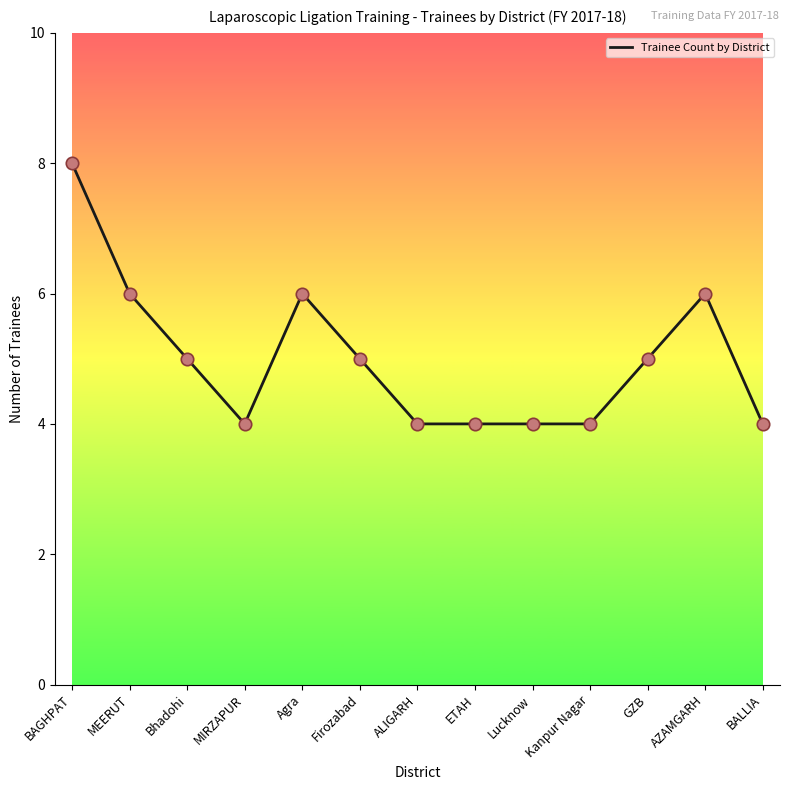

Approximately how many times larger is the value at Kanpur Nagar compared to ALIGARH?

1.0